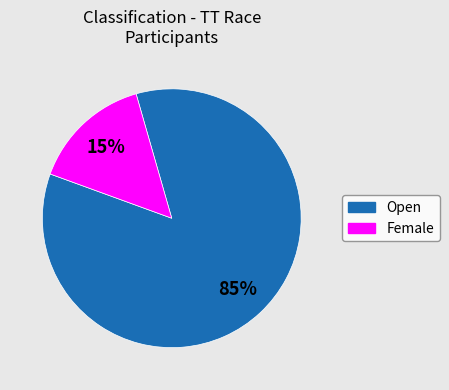

Does Open account for over 50% of the chart?

Yes